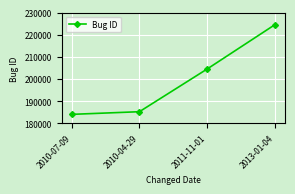

True or false: the data has more than 1 interior local peaks.

False